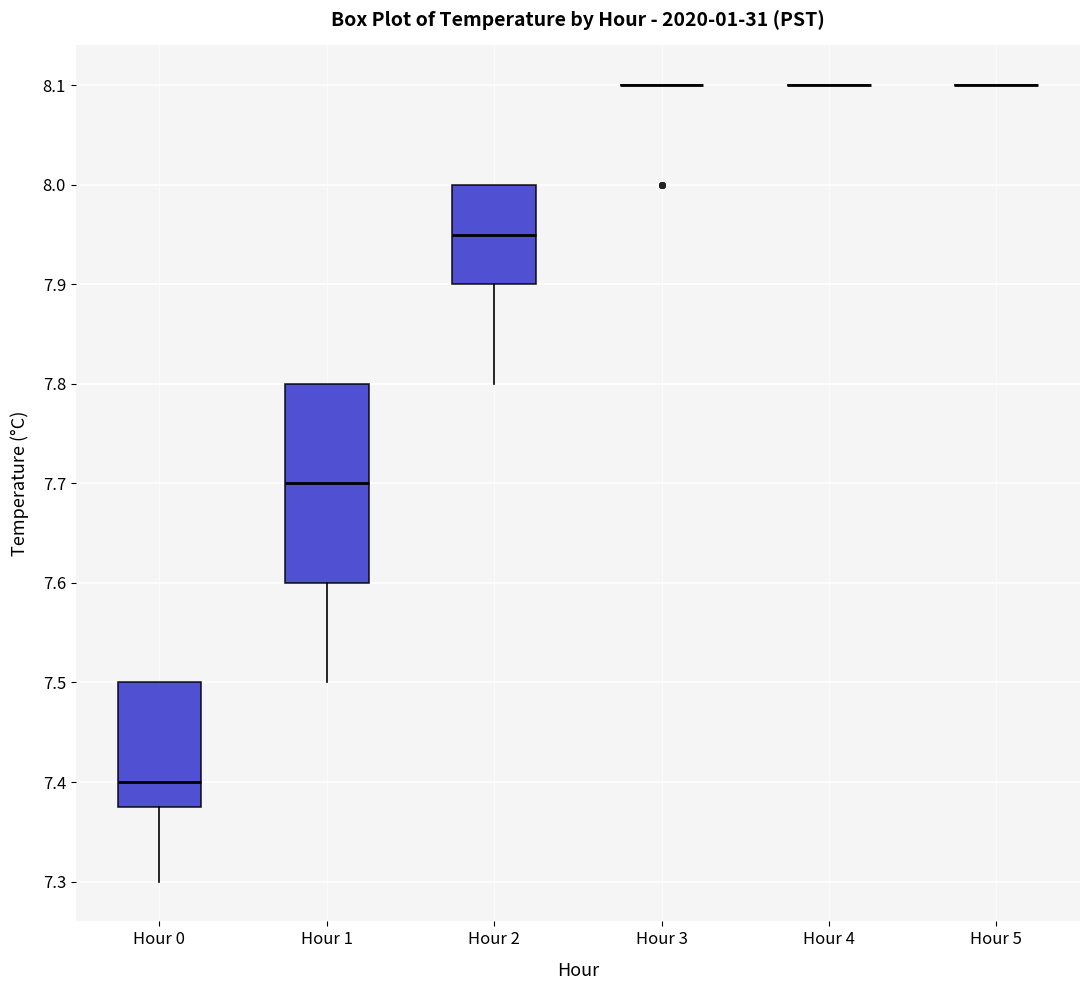

Reading left to right, transcribe this box plot: for each box, give where its median line is, the range the box spans, and where its two whiskers end, as read against the y-axis. The values are not printed on the chart, so give them approximately, as read against the axis.

Hour 0: median 7.40, box 7.38 to 7.50, whiskers 7.30 to 7.50
Hour 1: median 7.70, box 7.60 to 7.80, whiskers 7.50 to 7.80
Hour 2: median 7.95, box 7.90 to 8.00, whiskers 7.80 to 8.00
Hour 3: box collapsed to a line at 8.10, whiskers 8.10 to 8.10
Hour 4: box collapsed to a line at 8.10, whiskers 8.10 to 8.10
Hour 5: box collapsed to a line at 8.10, whiskers 8.10 to 8.10